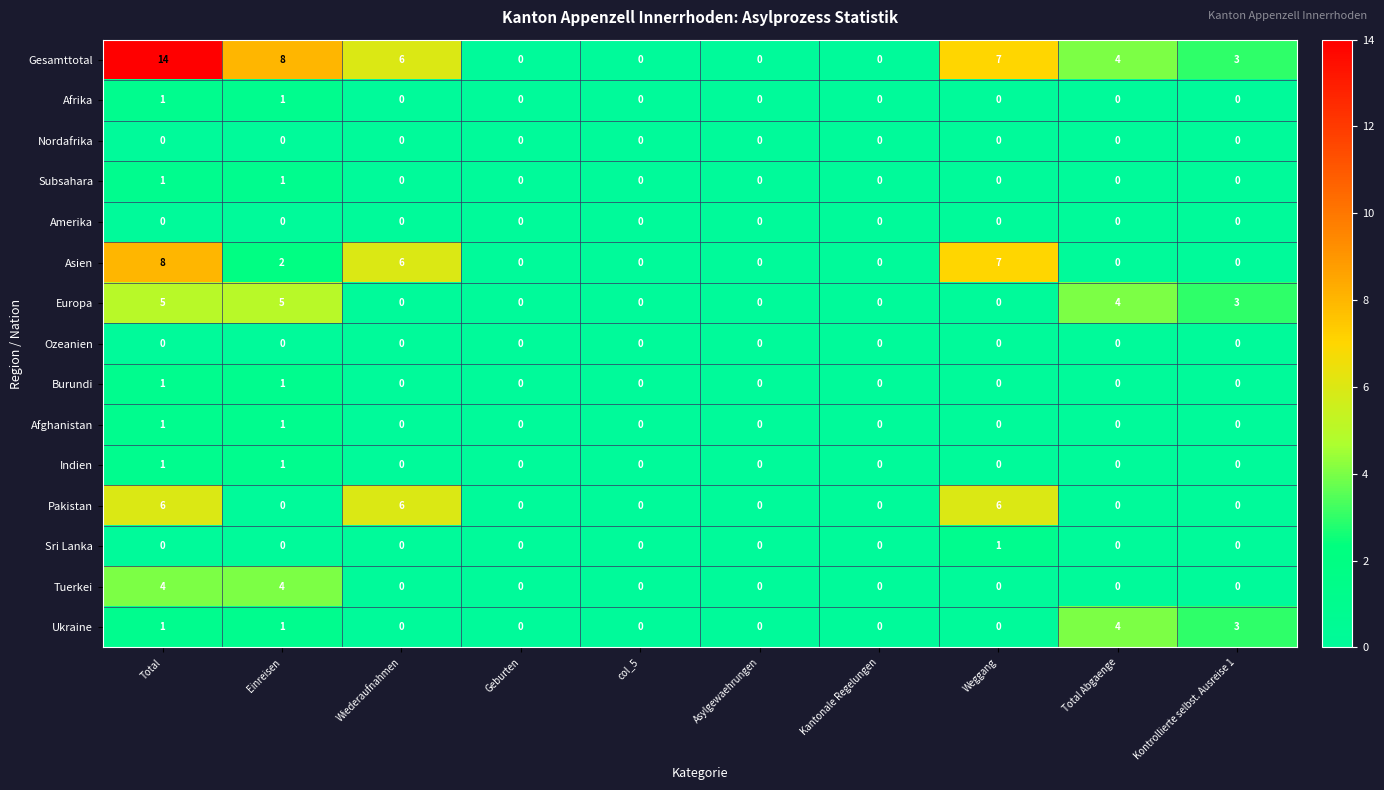

The value of Europa at col_5 is 2. True or false?

False